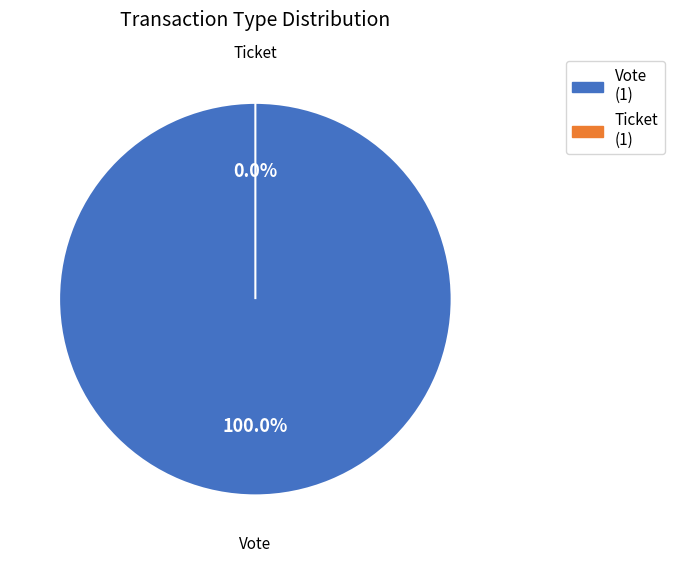

Which category has the biggest portion of the pie?

Vote